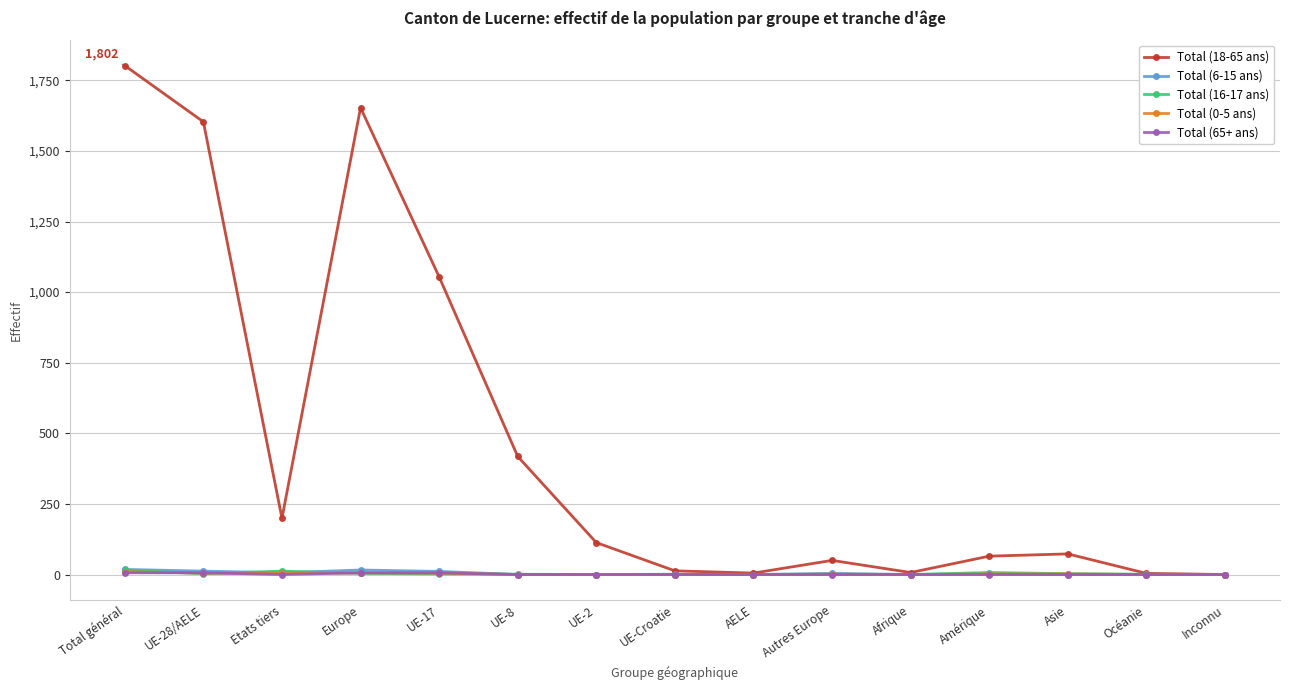

True or false: Total (6-15 ans) has more than 0 interior local peaks.

True